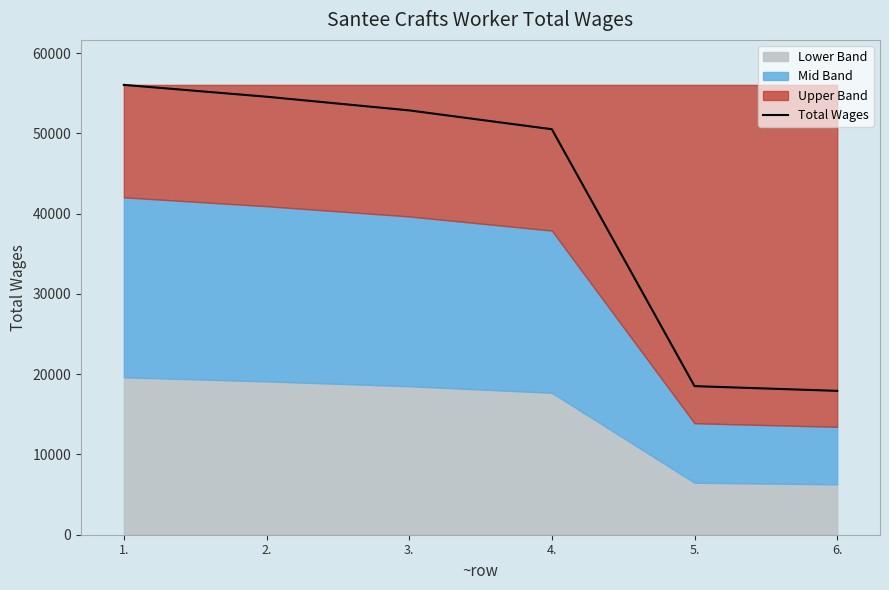

Reading left to right, transcribe all the data shown in this chart.

1.=56047	2.=54572	3.=52869	4.=50522	5.=18512	6.=17924